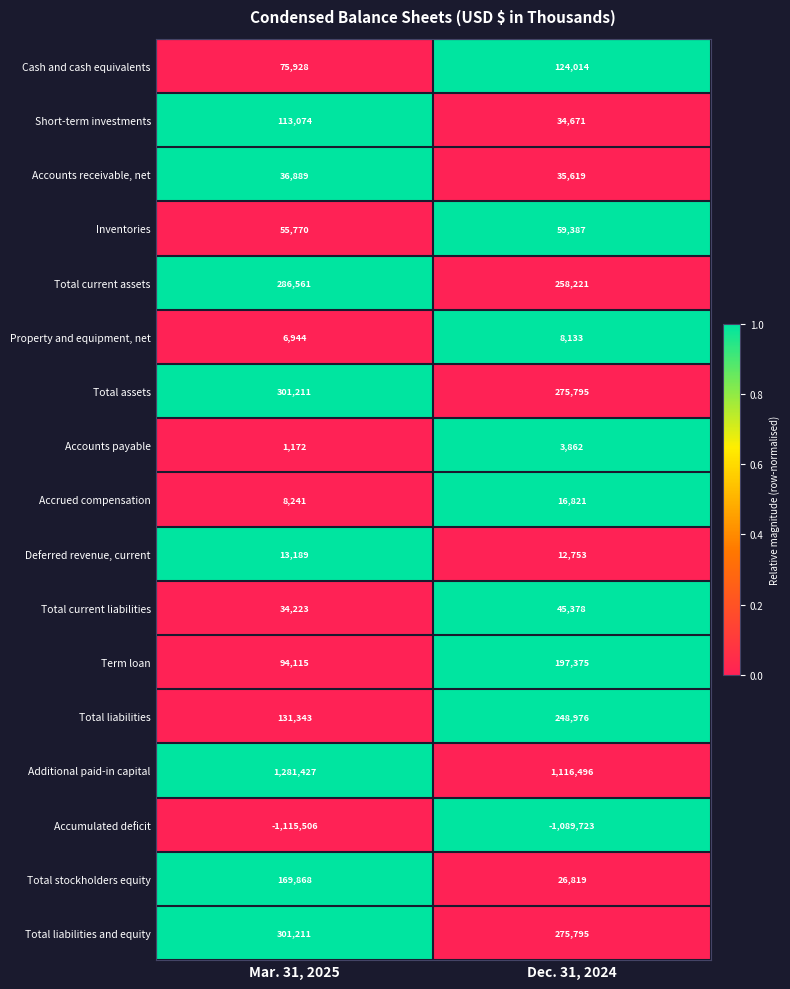

What is the difference between the Total stockholders equity values at Mar. 31, 2025 and Dec. 31, 2024?

143049